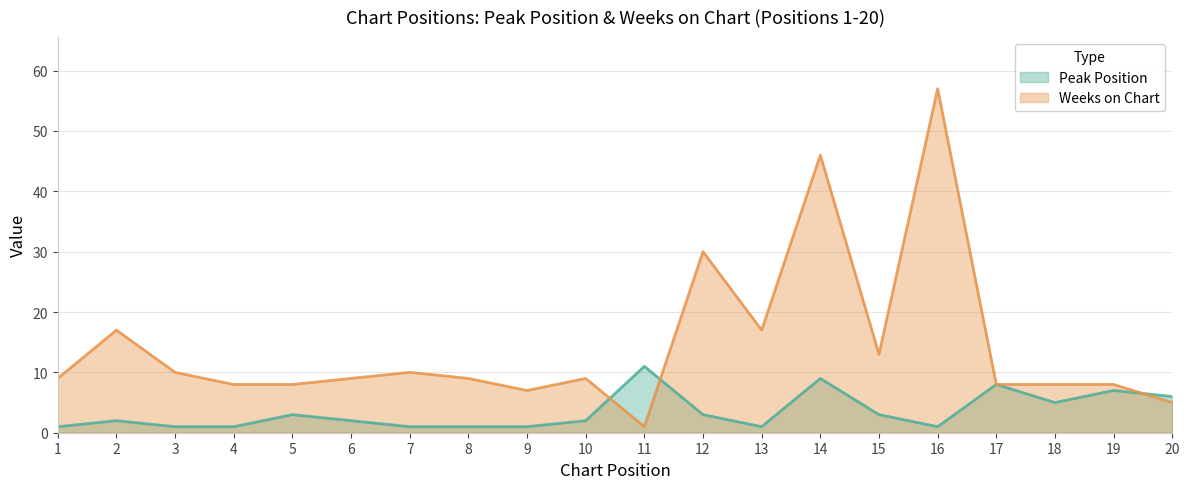

At which label is Weeks on Chart closest to 29?

12